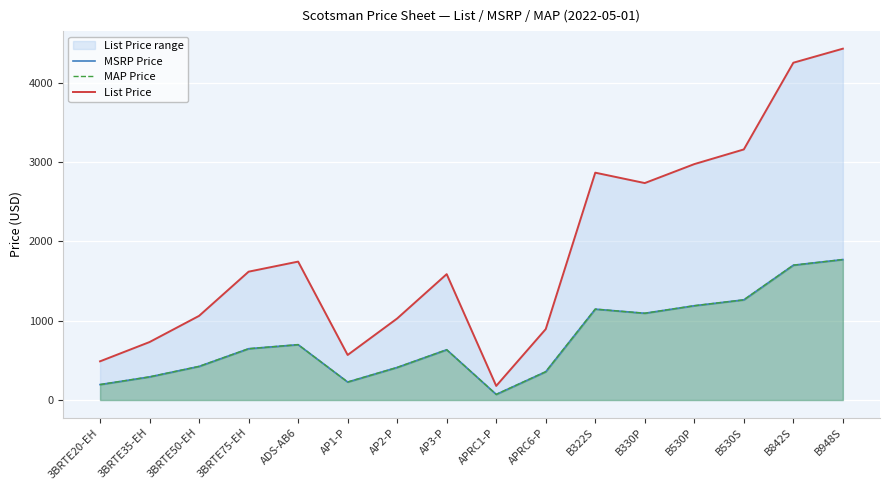

What position from the right is B530S?

3